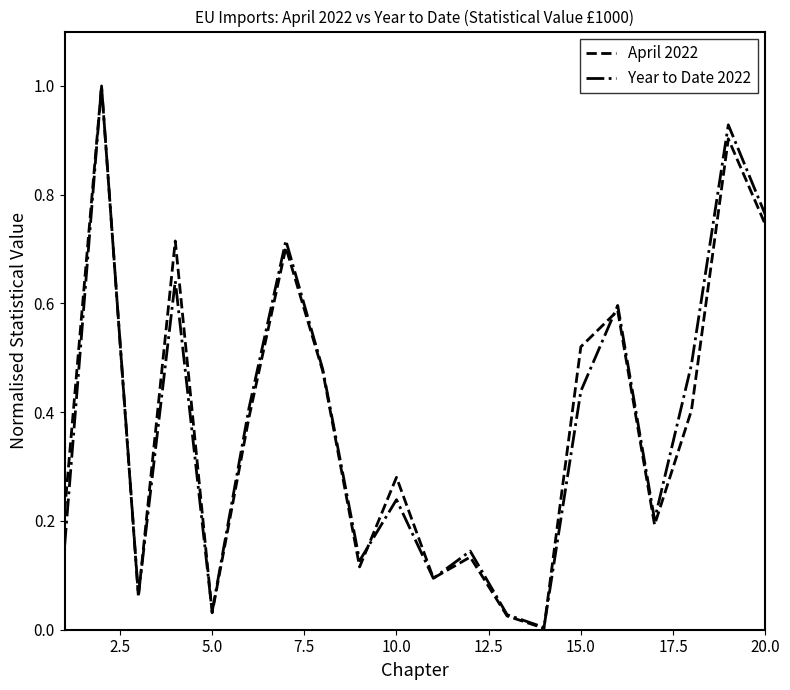

Which series has the widest spread of values?

April 2022